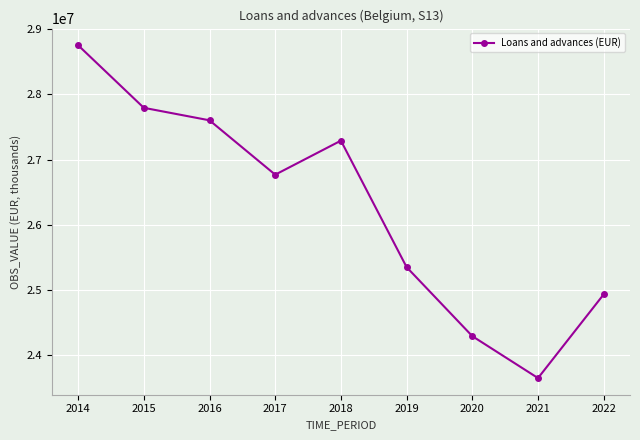

What is the value of the 5th point from the left?

27289066